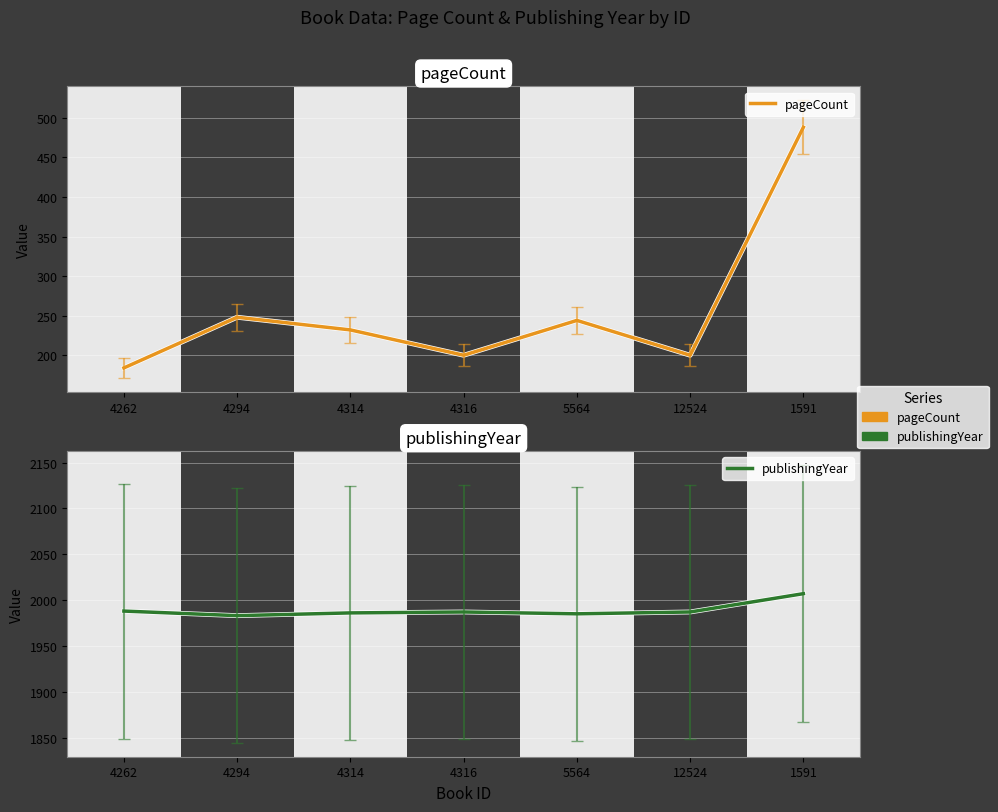

How many series are shown in this chart?

2